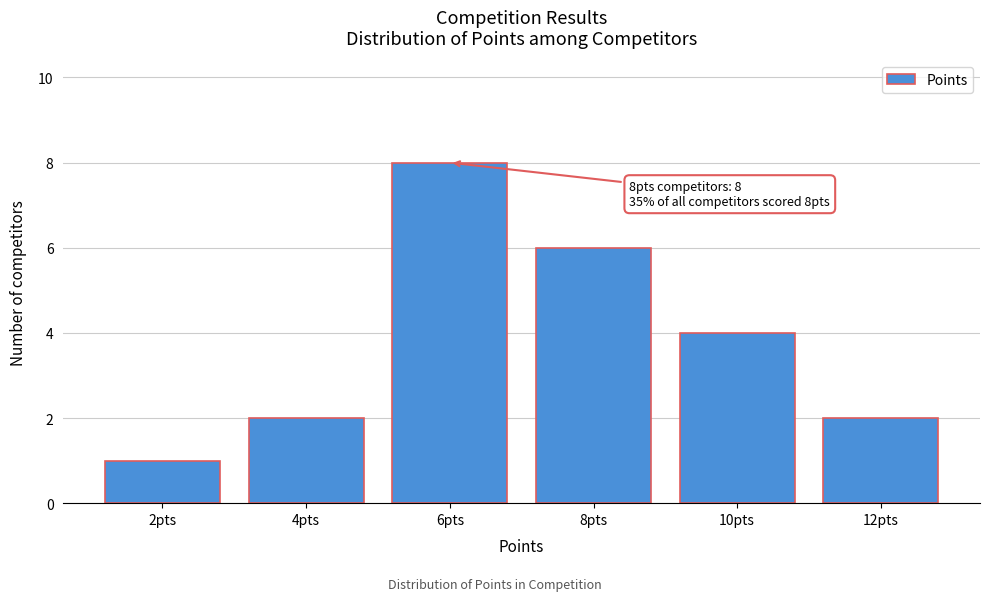

Which range on the x-axis has the tallest bar?

5 to 7